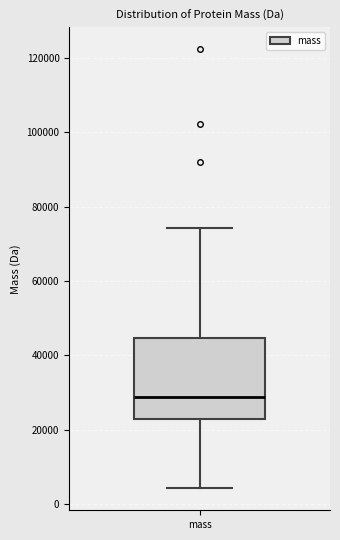

Read this box plot against the y-axis: the position of the median line, the range covered by the box, and the ends of both whiskers. The values are not printed on the chart, so give them approximately, as read against the axis.

median 28000, box 22000 to 44000, whiskers 4000 to 74000